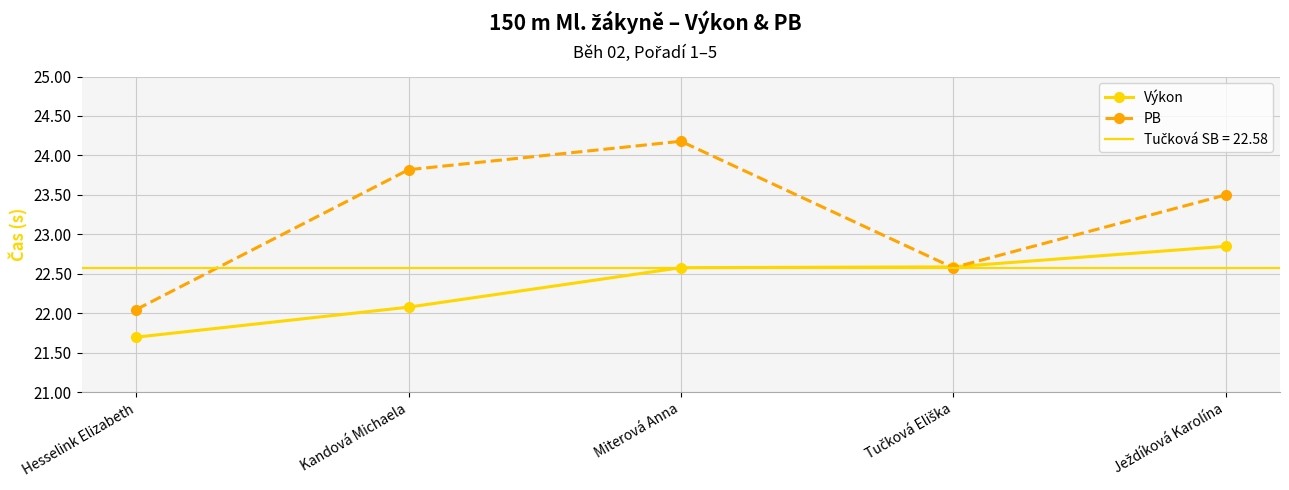

List the series in order of their overall mean, lowest first.

Výkon, PB